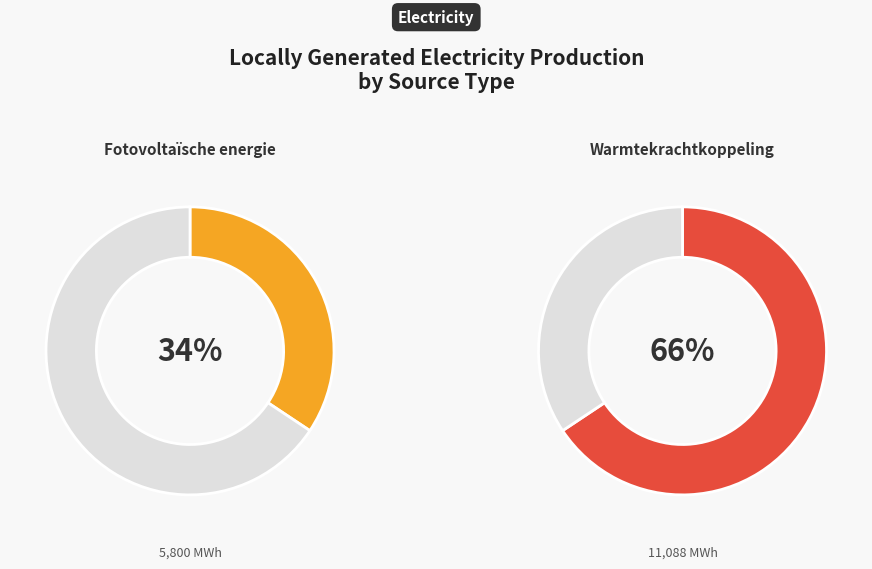

Which category has the biggest portion of the pie?

Warmtekrachtkoppeling